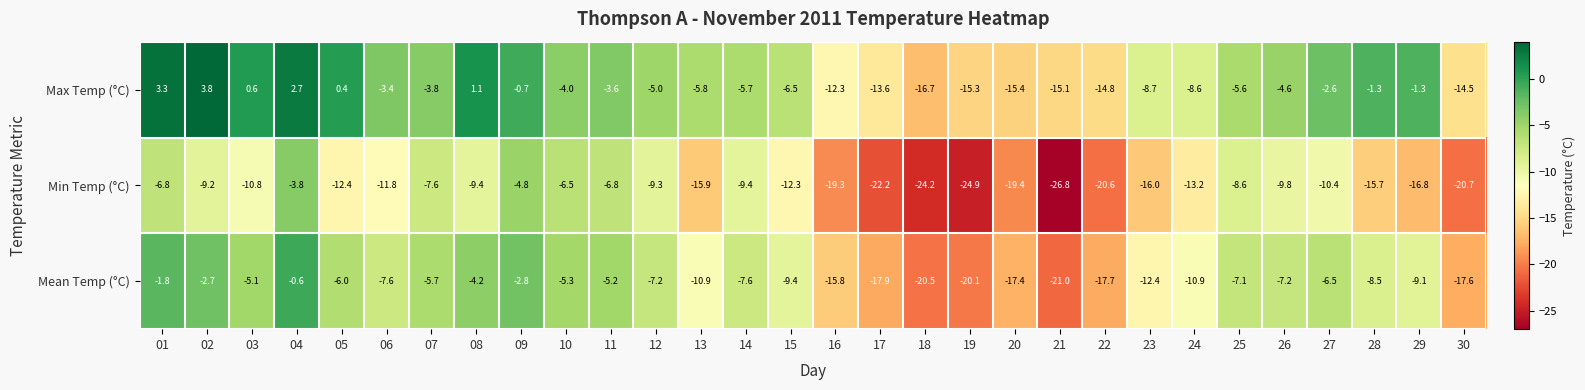

True or false: Max Temp (°C) has a value of -0.7 at 09.

True